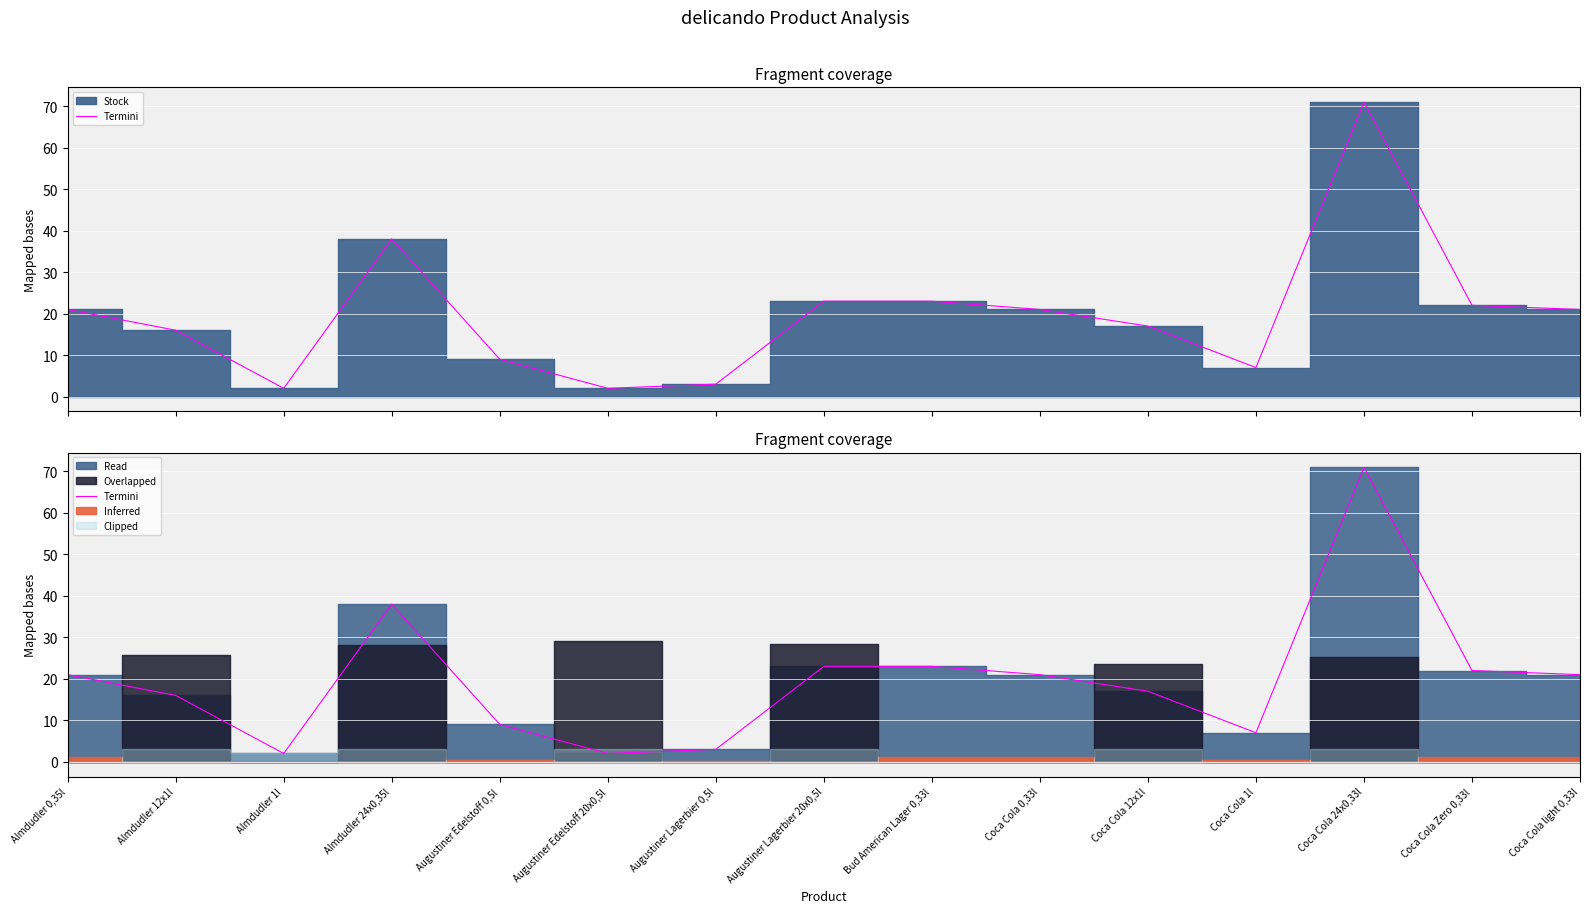

Which has a higher value, Augustiner Edelstoff 20x0,5l or Almdudler 1l?

Augustiner Edelstoff 20x0,5l